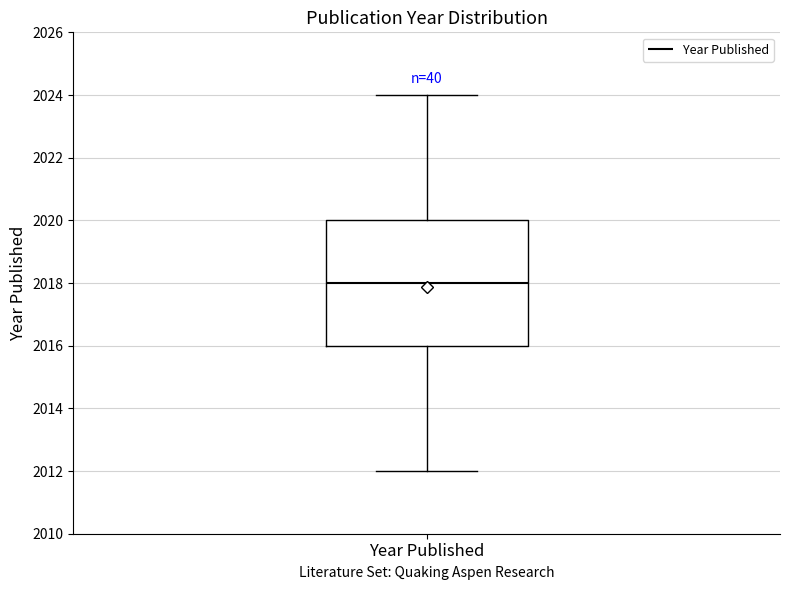

Where does the median line of the box for Year Published sit on the y-axis? The values are not printed on the chart, so give them approximately, as read against the axis.

2018